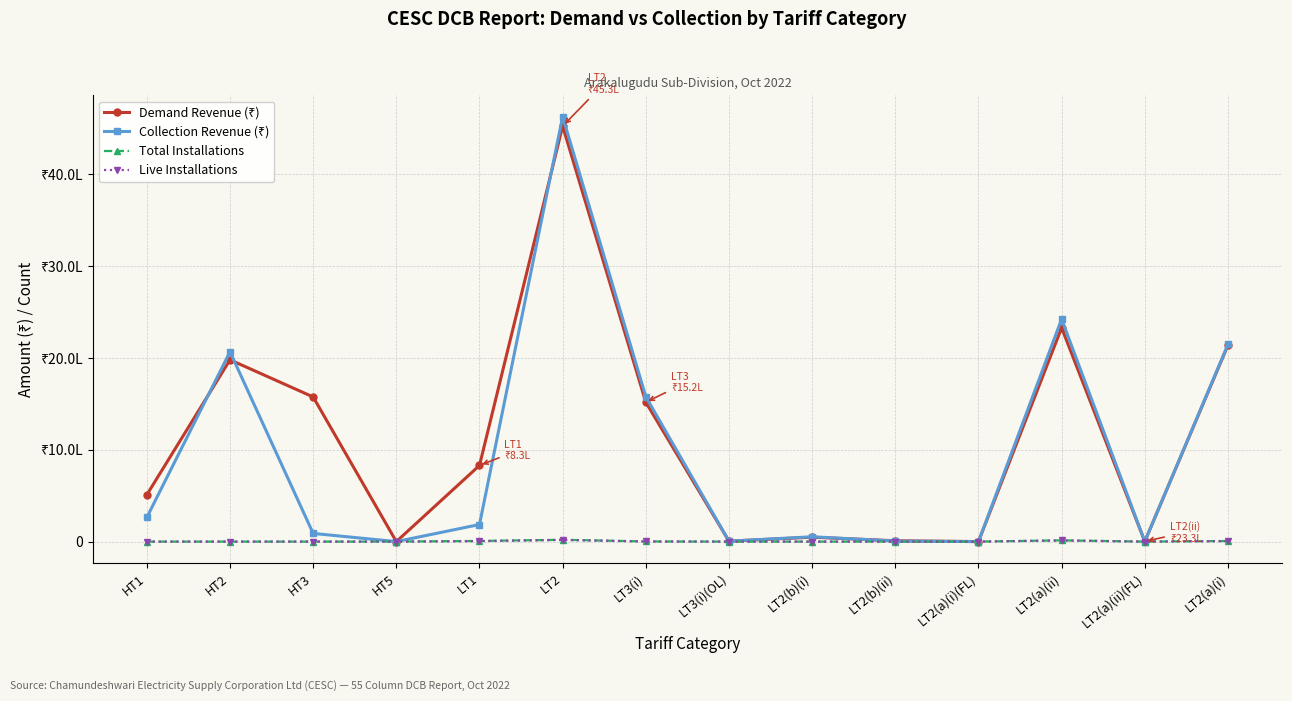

Is this an area chart (filled region under the line)?

No